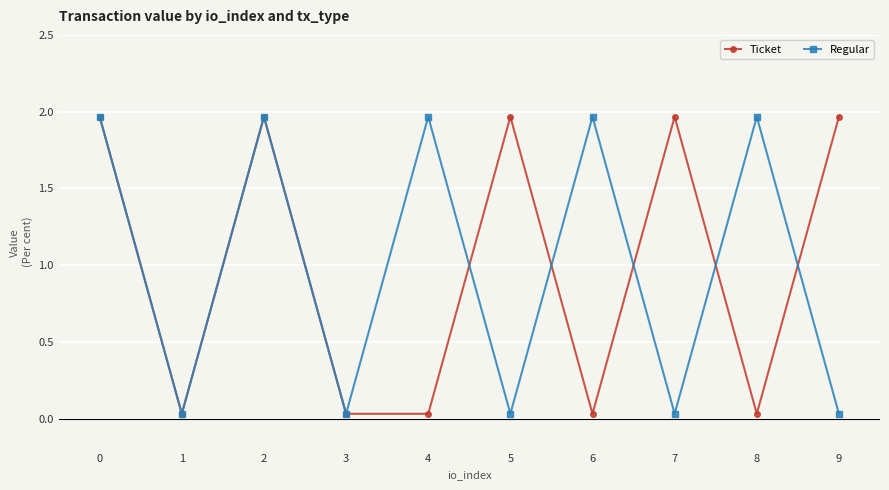

What is the sum of all Regular values?

10.0